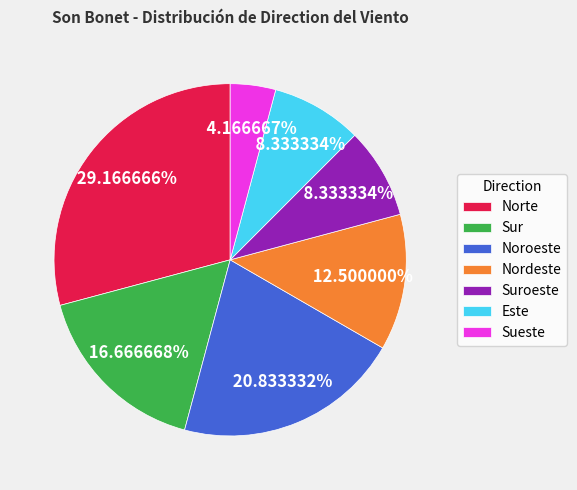

How many slices are in this pie chart?

7